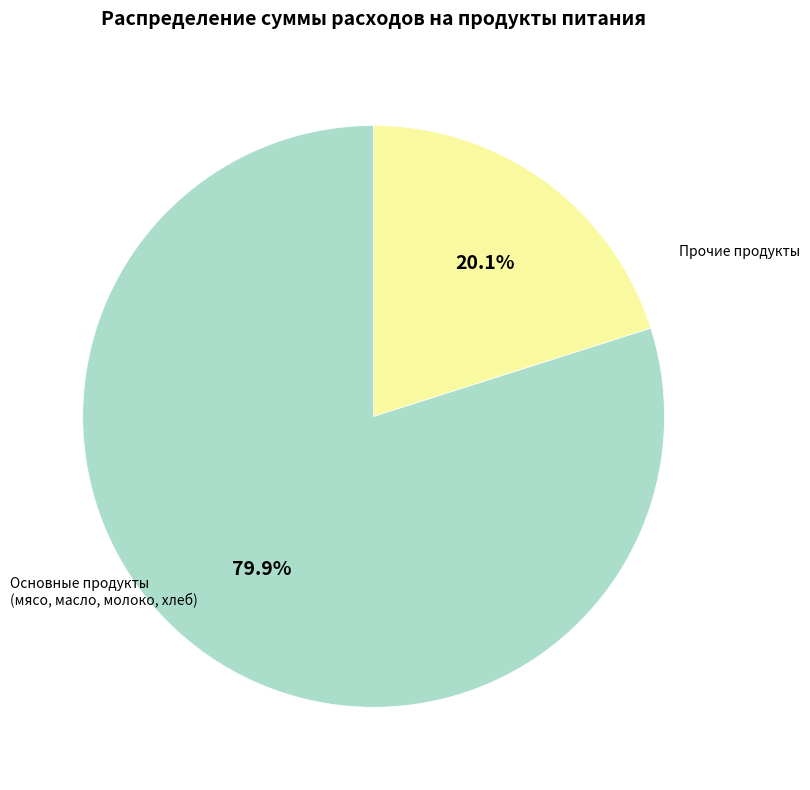

Between Прочие продукты and Основные продукты (мясо, масло, молоко, хлеб), which is larger?

Основные продукты (мясо, масло, молоко, хлеб)